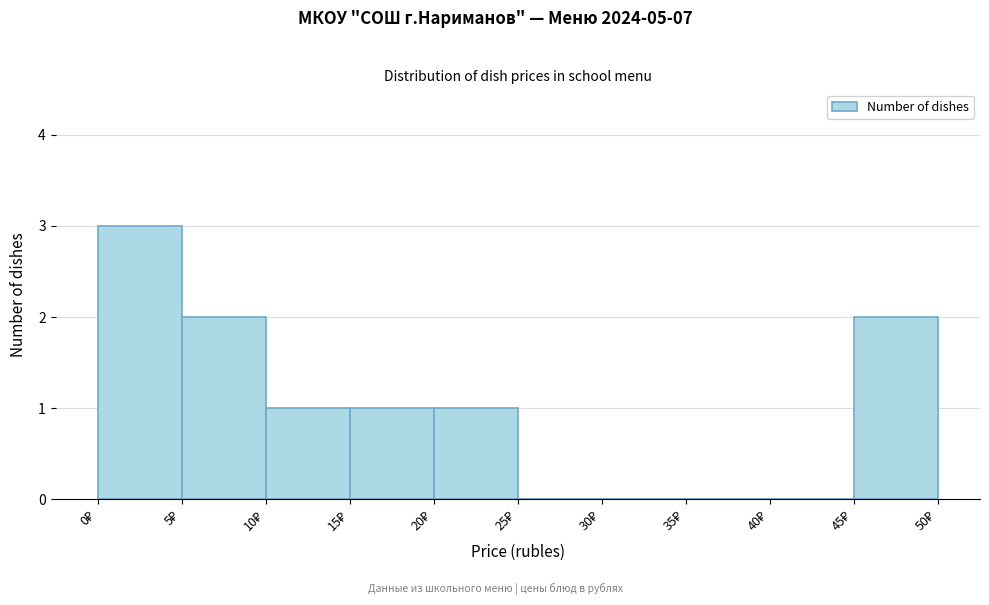

Reading left to right, transcribe this chart: for each bar, give the range it covers on the x-axis and its height. The values are not printed on the chart, so give them approximately, as read against the axis.

0 to 5: 3
5 to 10: 2
10 to 15: 1
15 to 20: 1
20 to 25: 1
25 to 30: 0
30 to 35: 0
35 to 40: 0
40 to 45: 0
45 to 50: 2